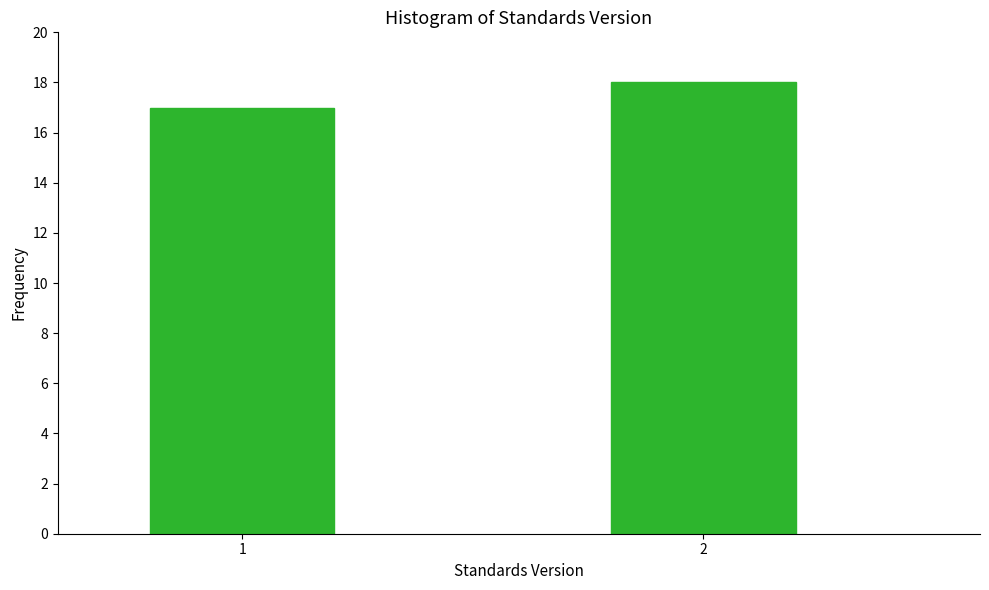

Reading left to right, list all the values displayed in this chart.

17	18